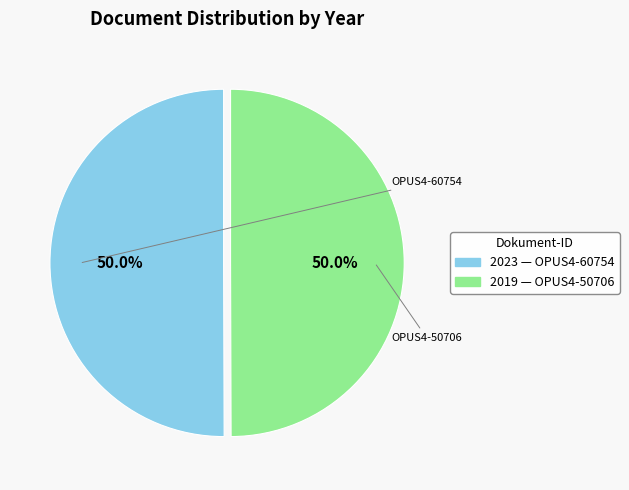

Count the number of slices in the pie.

2